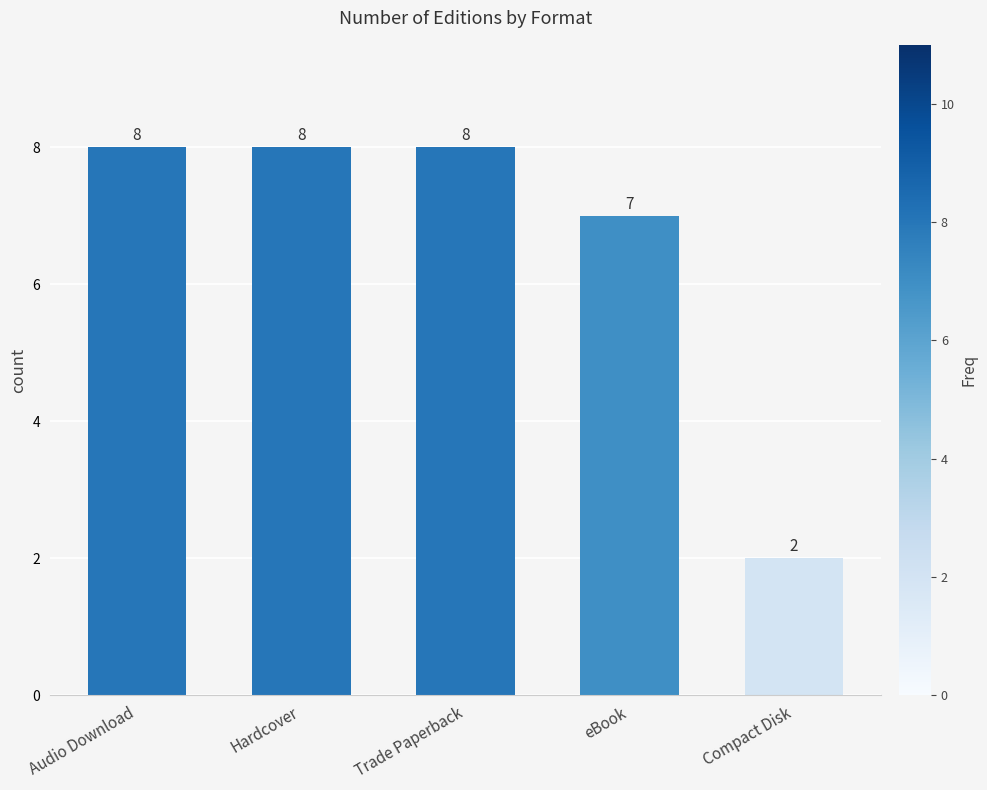

The chart shows a value of 8 at Hardcover. True or false?

True